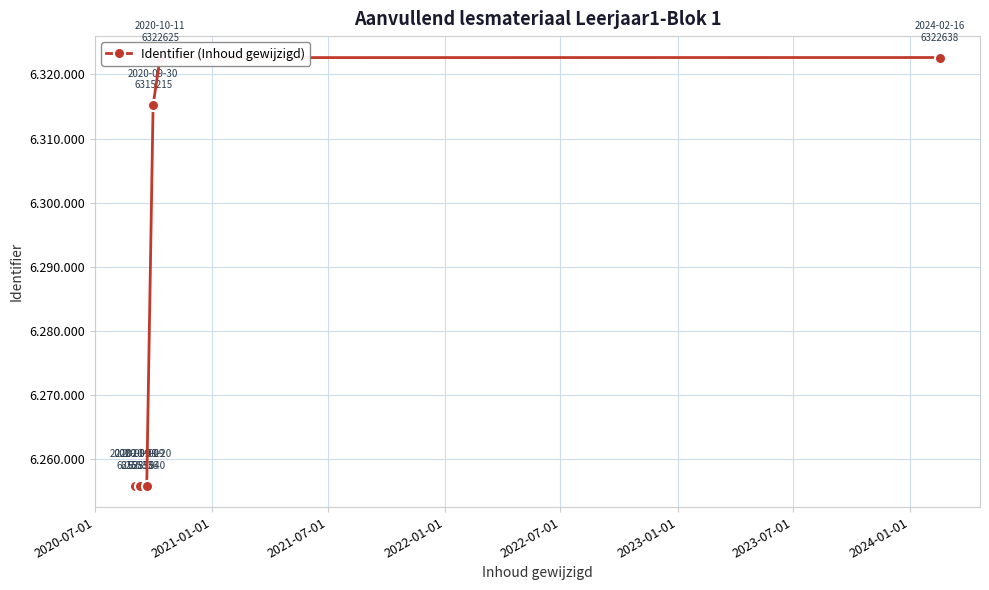

What is the smallest value displayed?

6255835